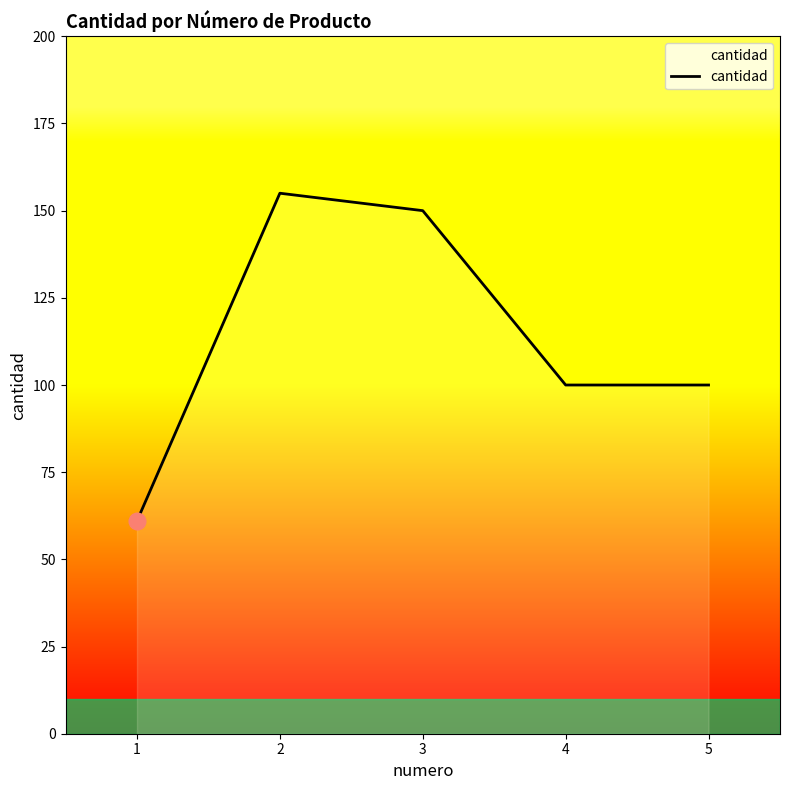

Which has a higher value, 2 or 3?

2